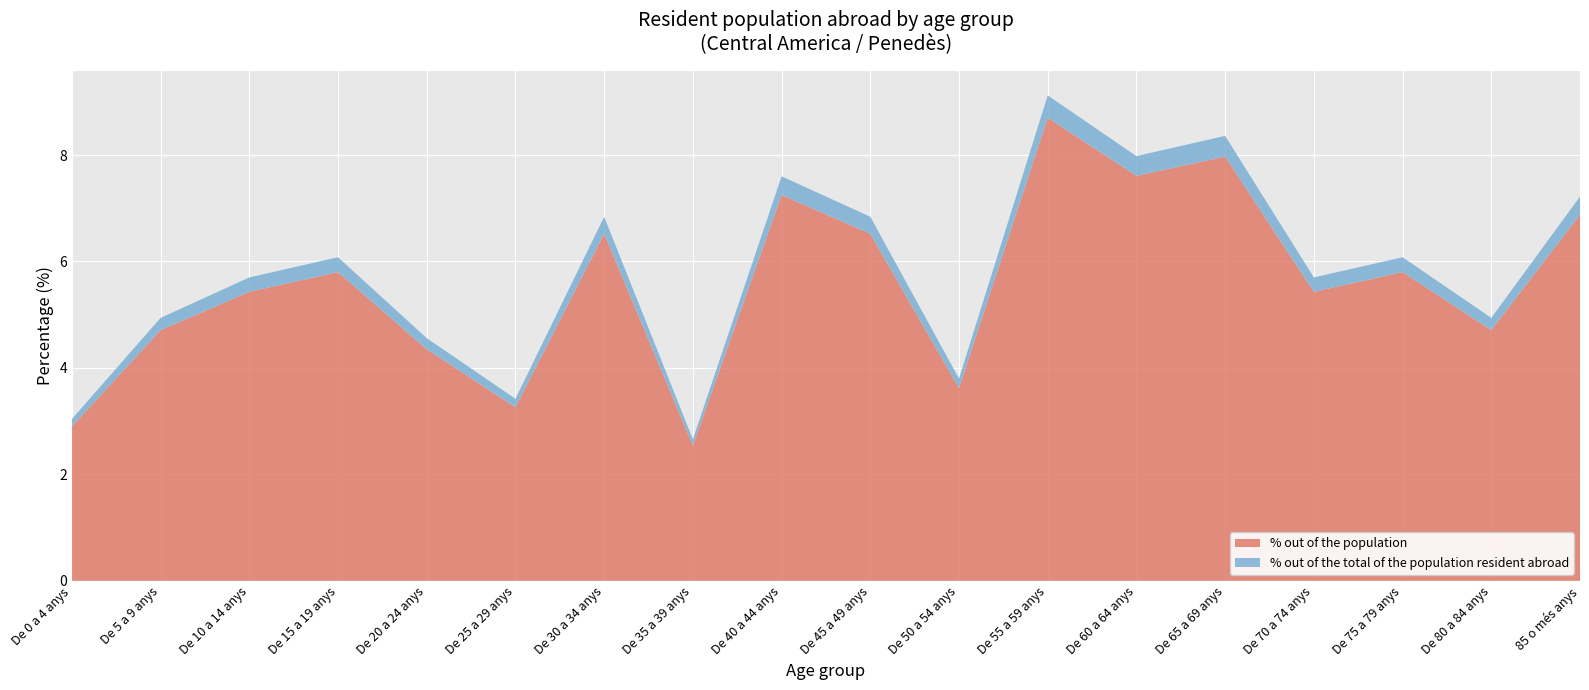

Reading right to left, list all the values displayed in this chart.

% out of the population: 85 o més anys=6.9	De 80 a 84 anys=4.7	De 75 a 79 anys=5.8	De 70 a 74 anys=5.4	De 65 a 69 anys=8.0	De 60 a 64 anys=7.6	De 55 a 59 anys=8.7	De 50 a 54 anys=3.6	De 45 a 49 anys=6.5	De 40 a 44 anys=7.2	De 35 a 39 anys=2.5	De 30 a 34 anys=6.5	De 25 a 29 anys=3.3	De 20 a 24 anys=4.3	De 15 a 19 anys=5.8	De 10 a 14 anys=5.4	De 5 a 9 anys=4.7	De 0 a 4 anys=2.9
% out of the total of the population resident abroad: 85 o més anys=0.3	De 80 a 84 anys=0.2	De 75 a 79 anys=0.3	De 70 a 74 anys=0.3	De 65 a 69 anys=0.4	De 60 a 64 anys=0.4	De 55 a 59 anys=0.4	De 50 a 54 anys=0.2	De 45 a 49 anys=0.3	De 40 a 44 anys=0.3	De 35 a 39 anys=0.1	De 30 a 34 anys=0.3	De 25 a 29 anys=0.2	De 20 a 24 anys=0.2	De 15 a 19 anys=0.3	De 10 a 14 anys=0.3	De 5 a 9 anys=0.2	De 0 a 4 anys=0.1